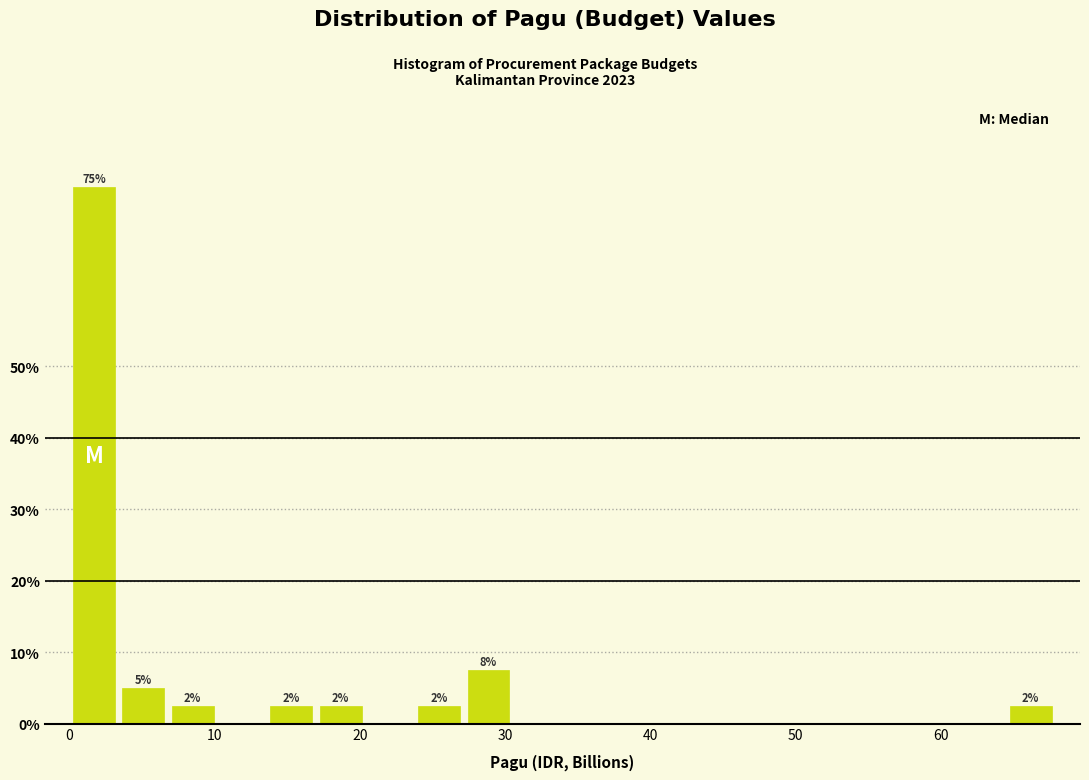

Read against the x-axis, roughly where is the centre of the tallest bar?

2